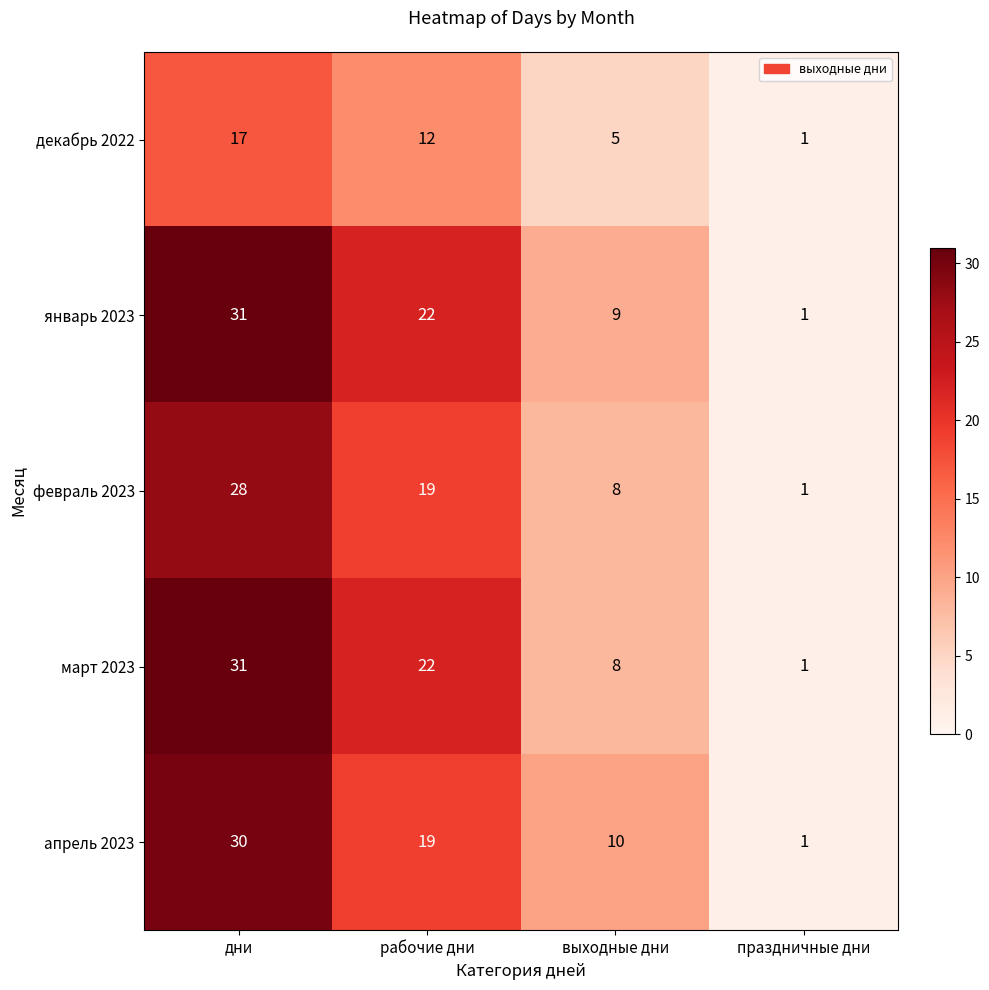

What is the greatest value displayed?

31